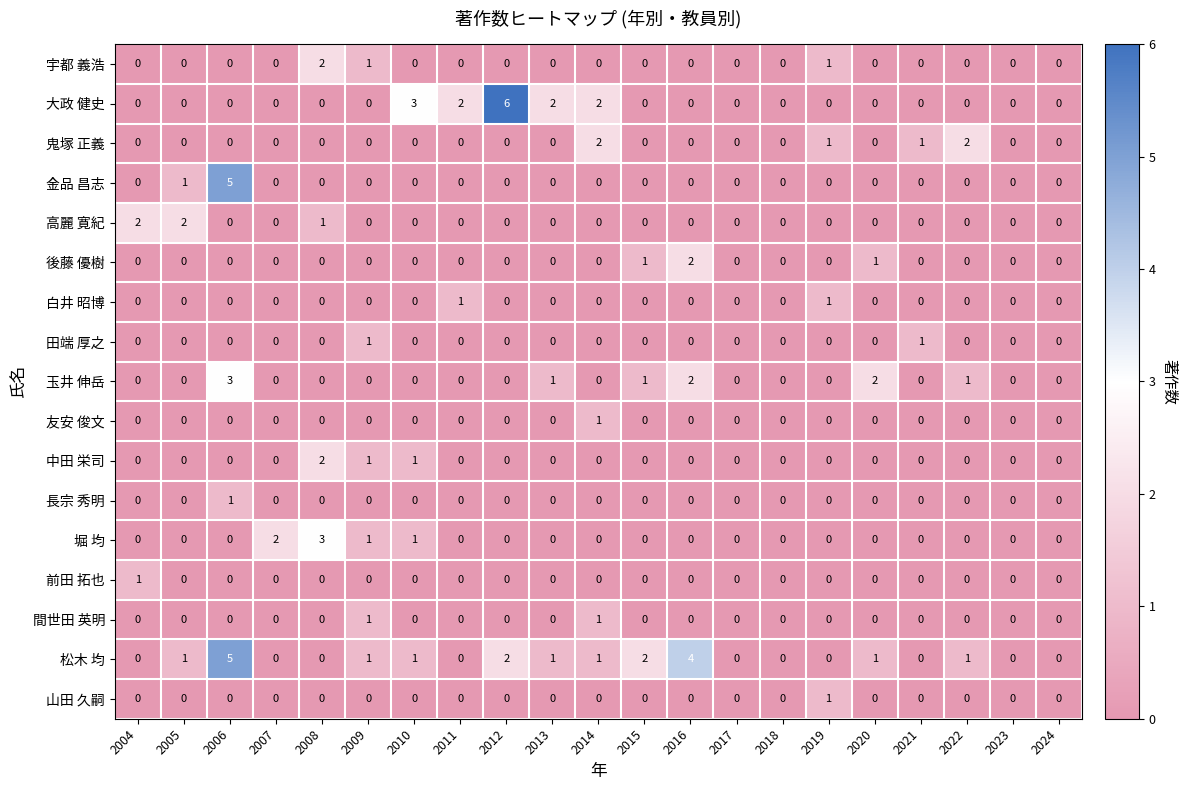

What is the difference between the maximum and second lowest values in the 堀 均 series?

3